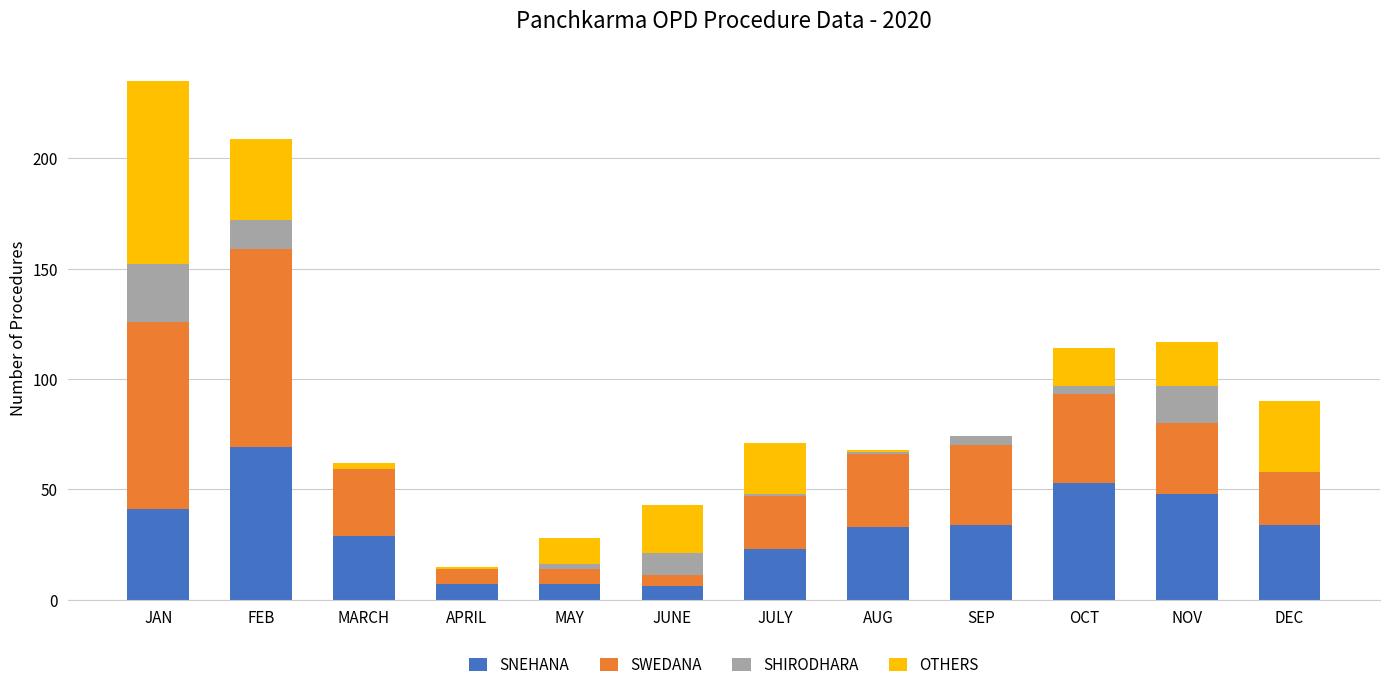

What is the sum of all SNEHANA values?

384